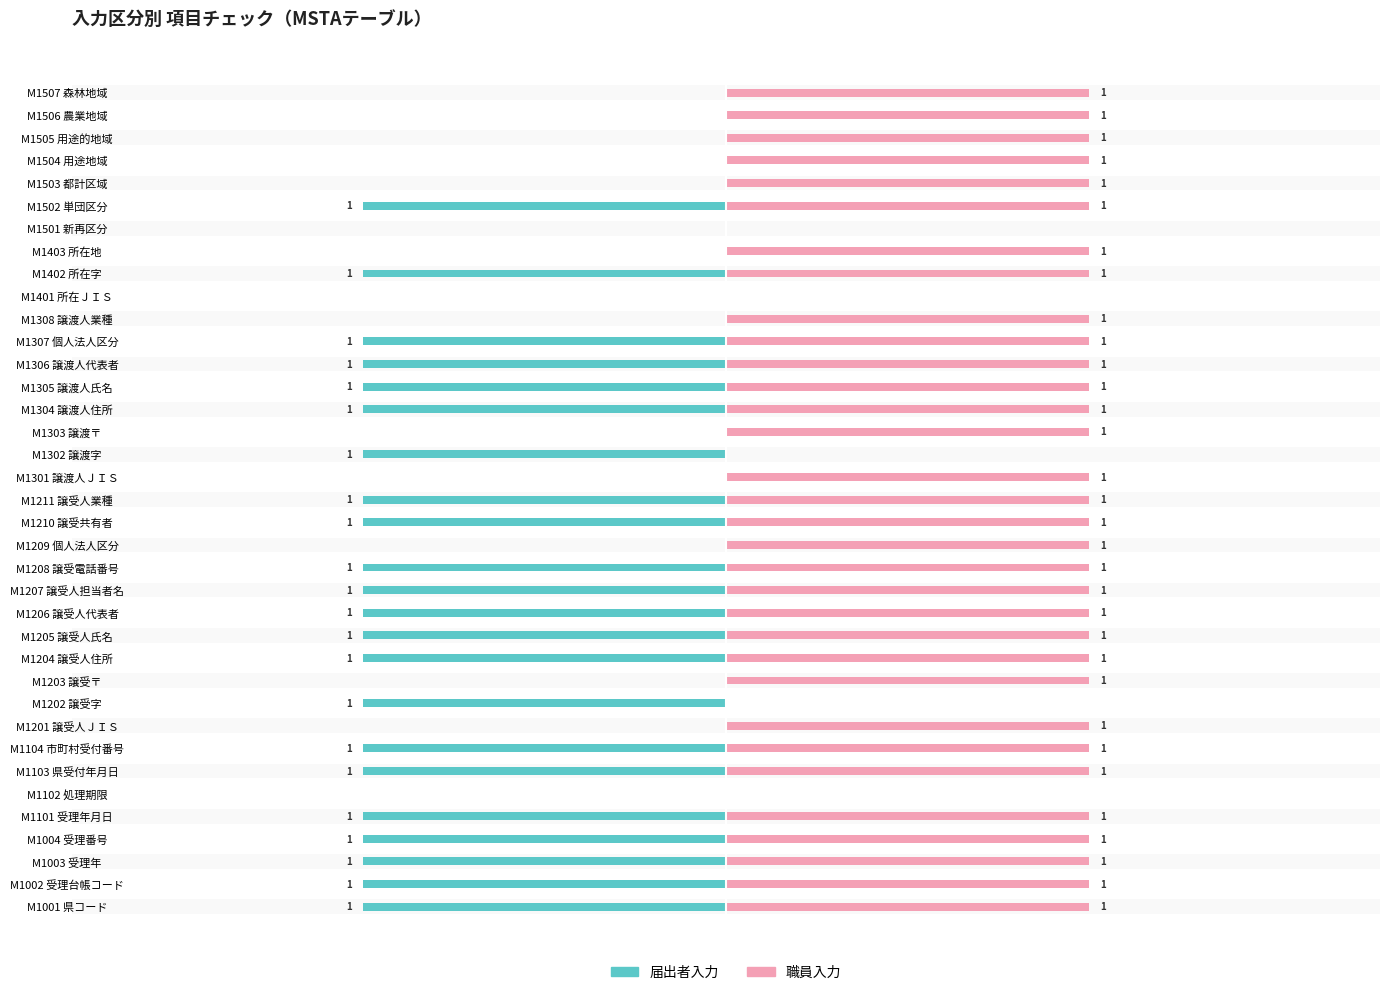

The 職員入力 series shows 1 at M1303 譲渡〒. True or false?

False